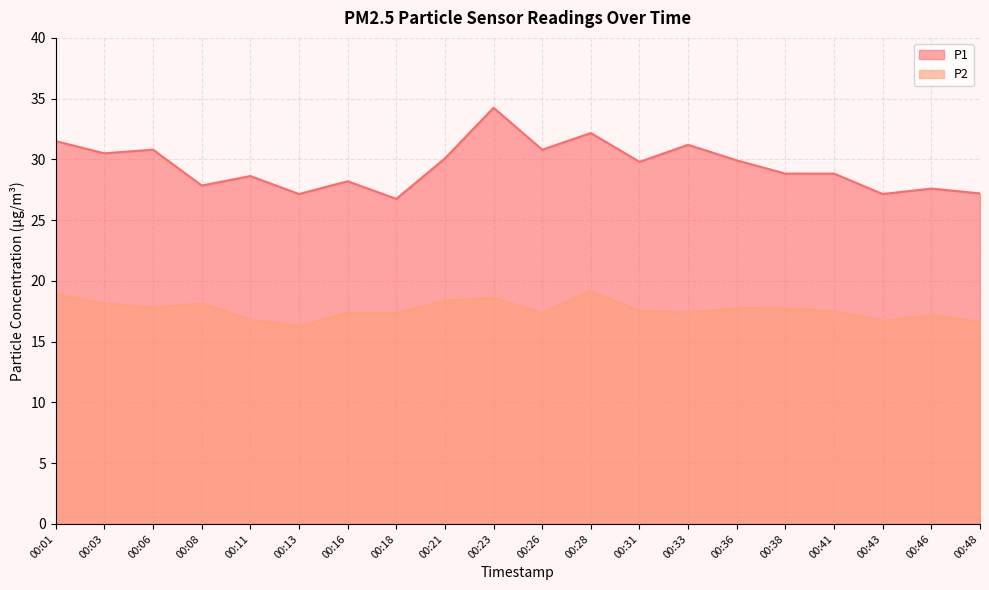

At which category does P1 reach its first local valley?

00:03